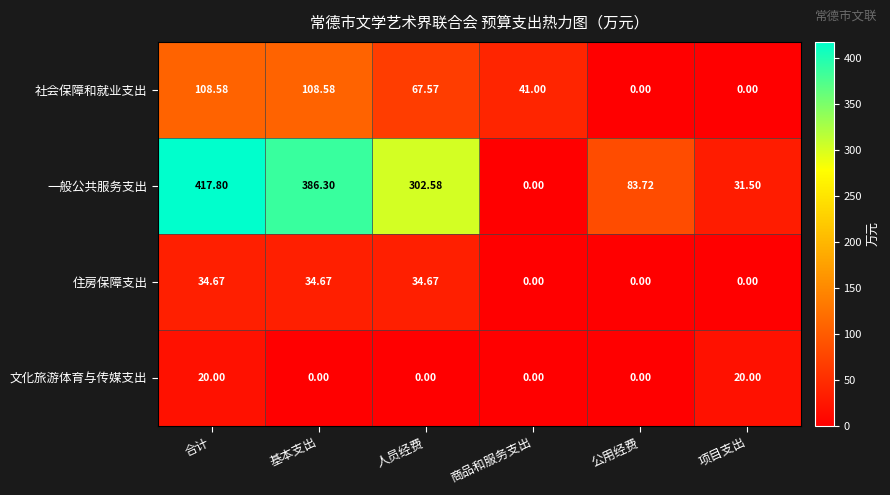

Rank the series by their maximum value, from lowest to highest.

文化旅游体育与传媒支出, 住房保障支出, 社会保障和就业支出, 一般公共服务支出